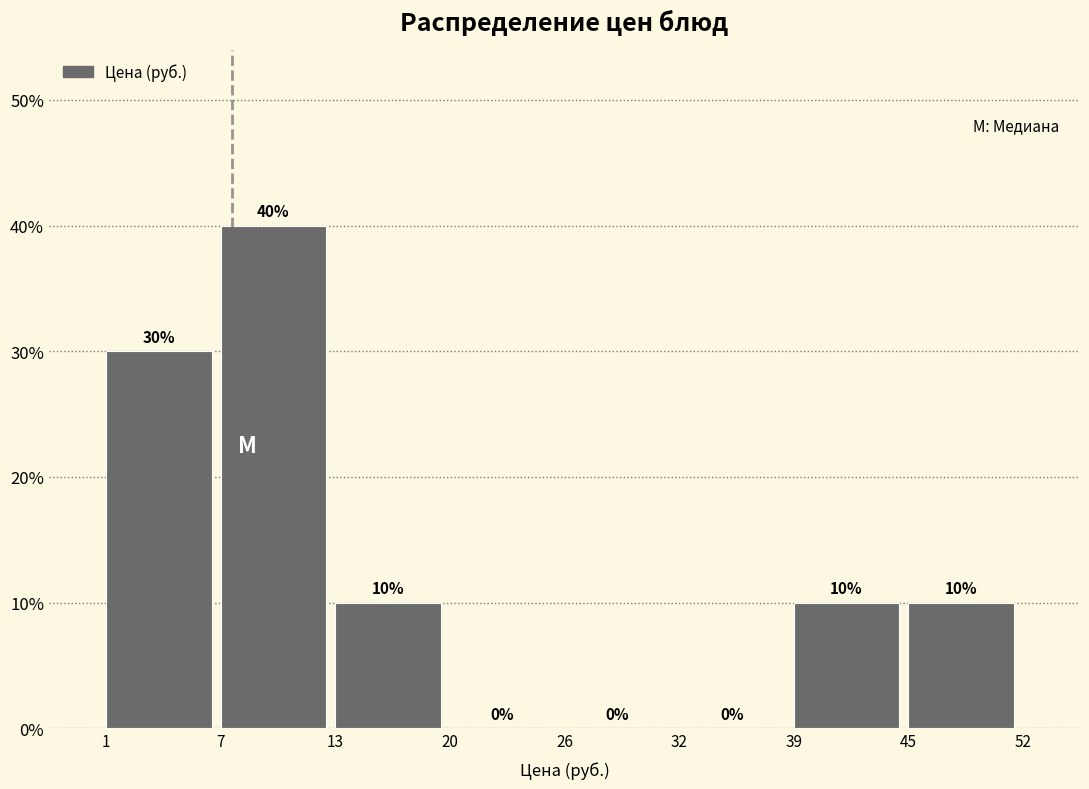

Reading left to right, transcribe all the data shown in this chart.

1=30	7=40	13=10	20=0	26=0	32=0	39=10	45=10